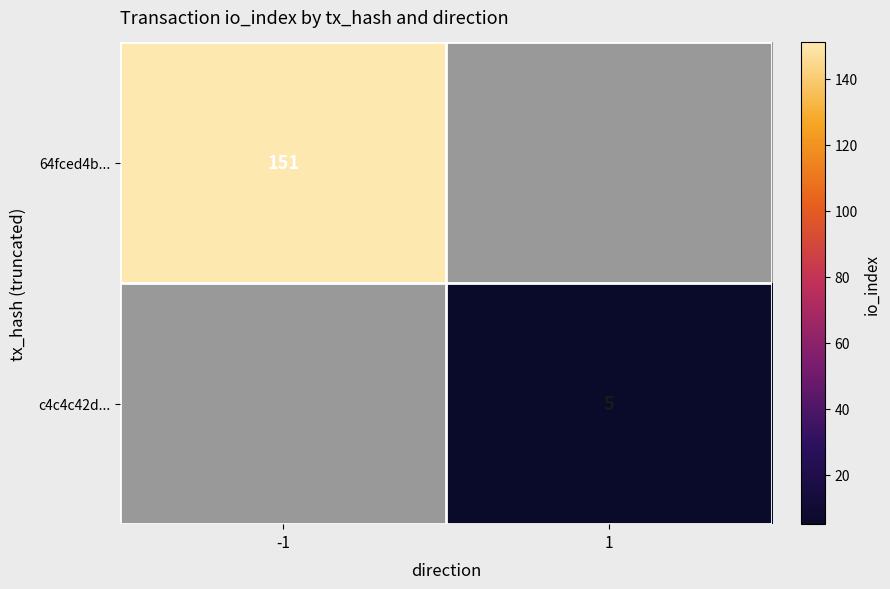

True or false: 64fced4b... has a value of 151 at -1.

True